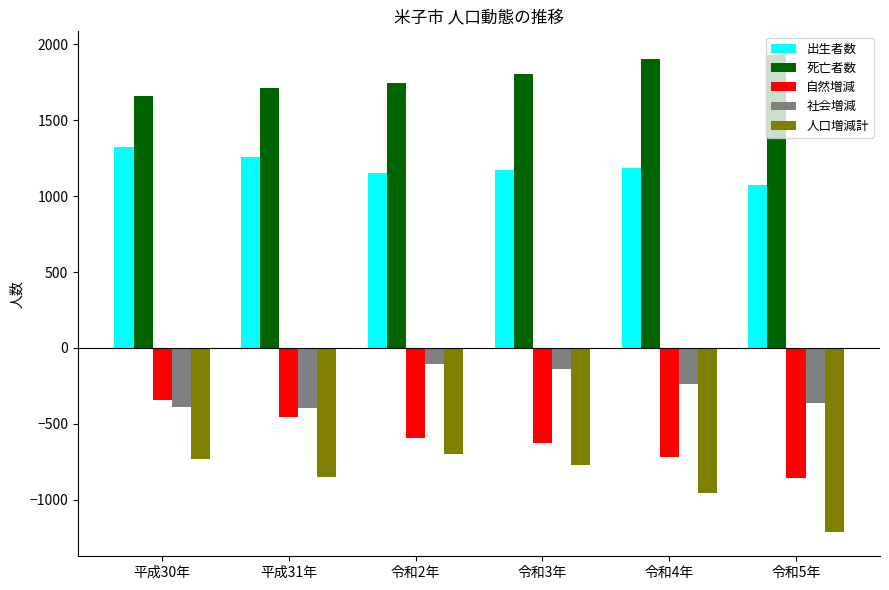

The value of 自然増減 at 平成31年 is -308. True or false?

False